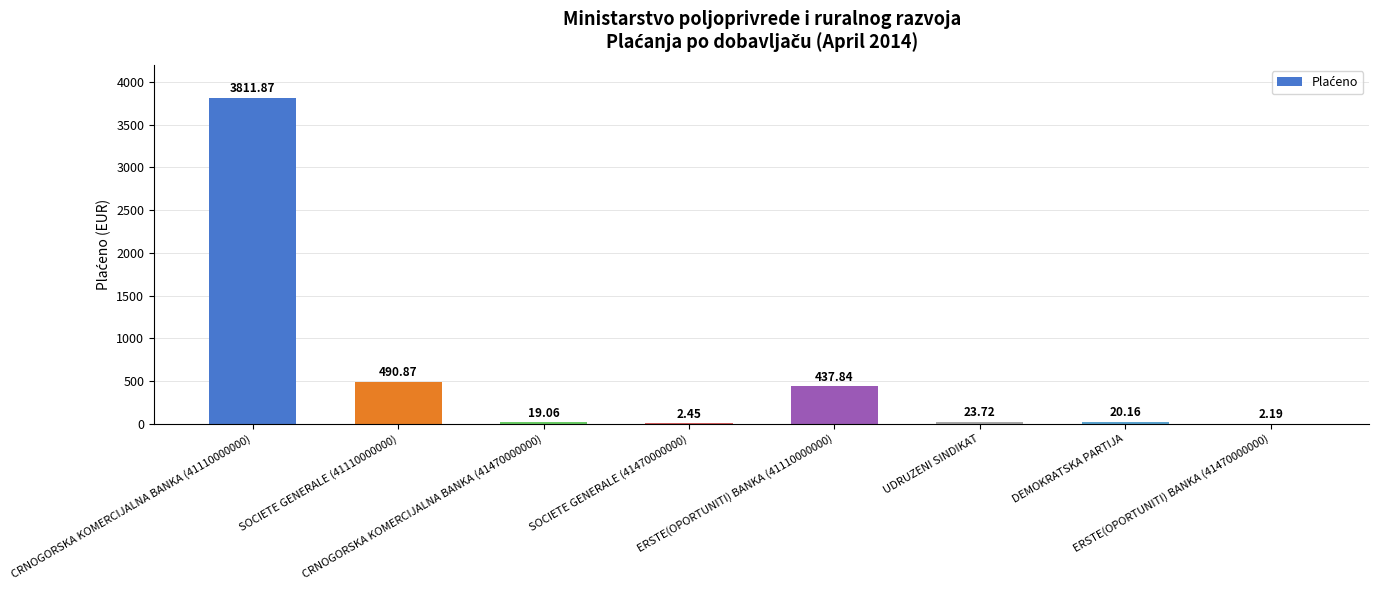

Reading left to right, list all the values displayed in this chart.

3811.9	490.9	19.1	2.5	437.8	23.7	20.2	2.2